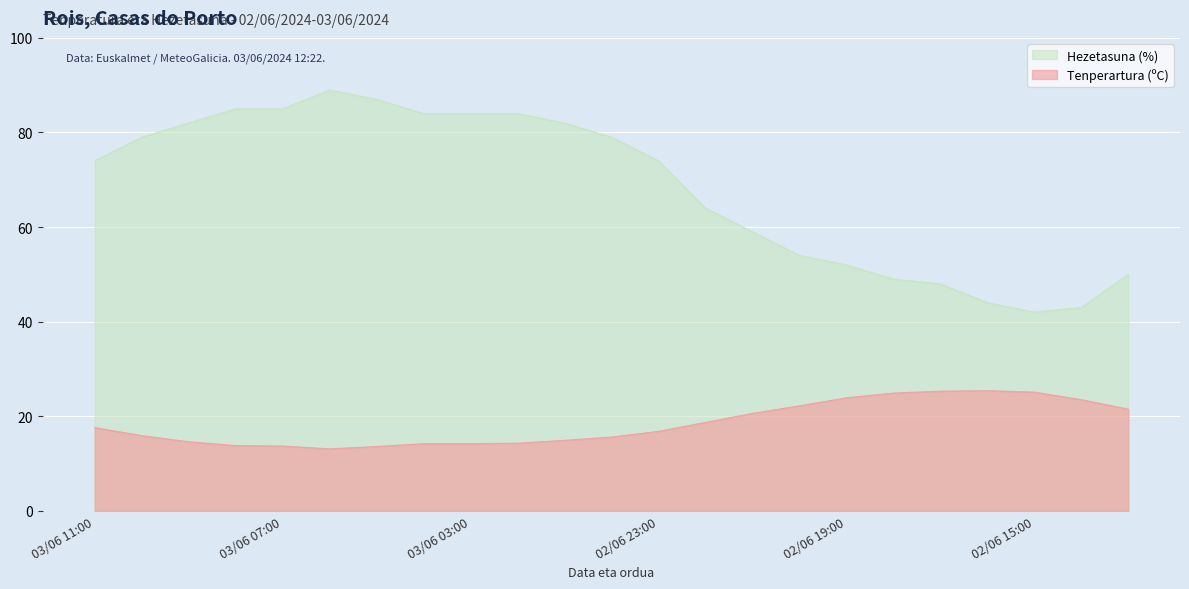

The value of Hezetasuna (%) at 03/06 10:00 is 36.2. True or false?

False